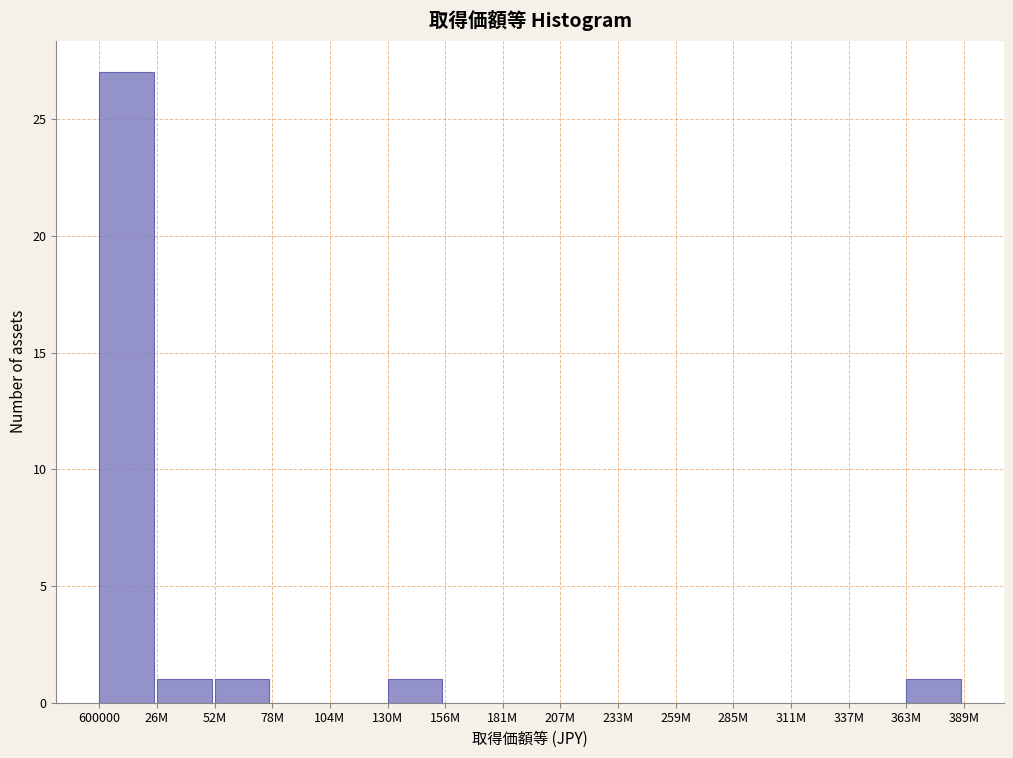

Reading left to right, what are all the values shown in this chart?

600000=27	26M=1	52M=1	78M=0	104M=0	130M=1	156M=0	181M=0	207M=0	233M=0	259M=0	285M=0	311M=0	337M=0	363M=1